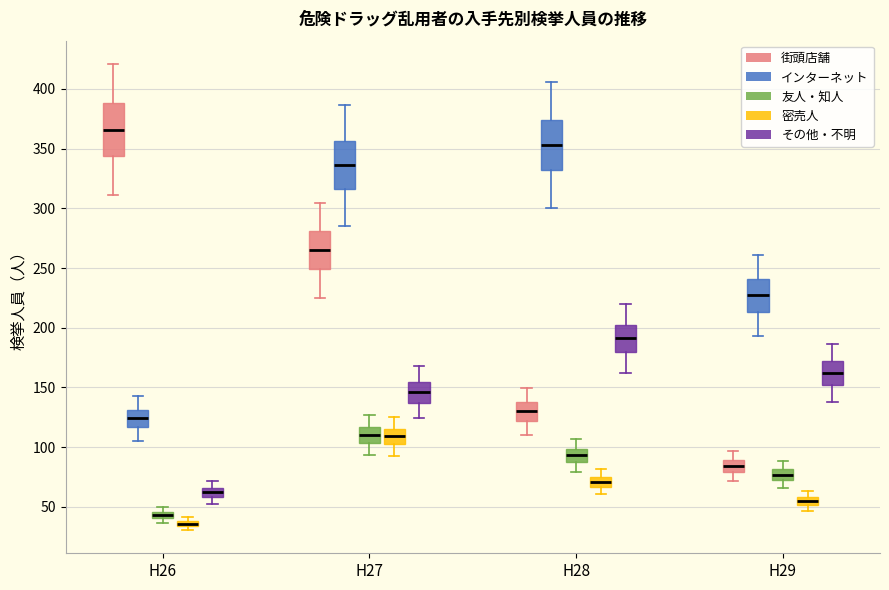

Which box's median line is the lowest?

H26 (密売人)